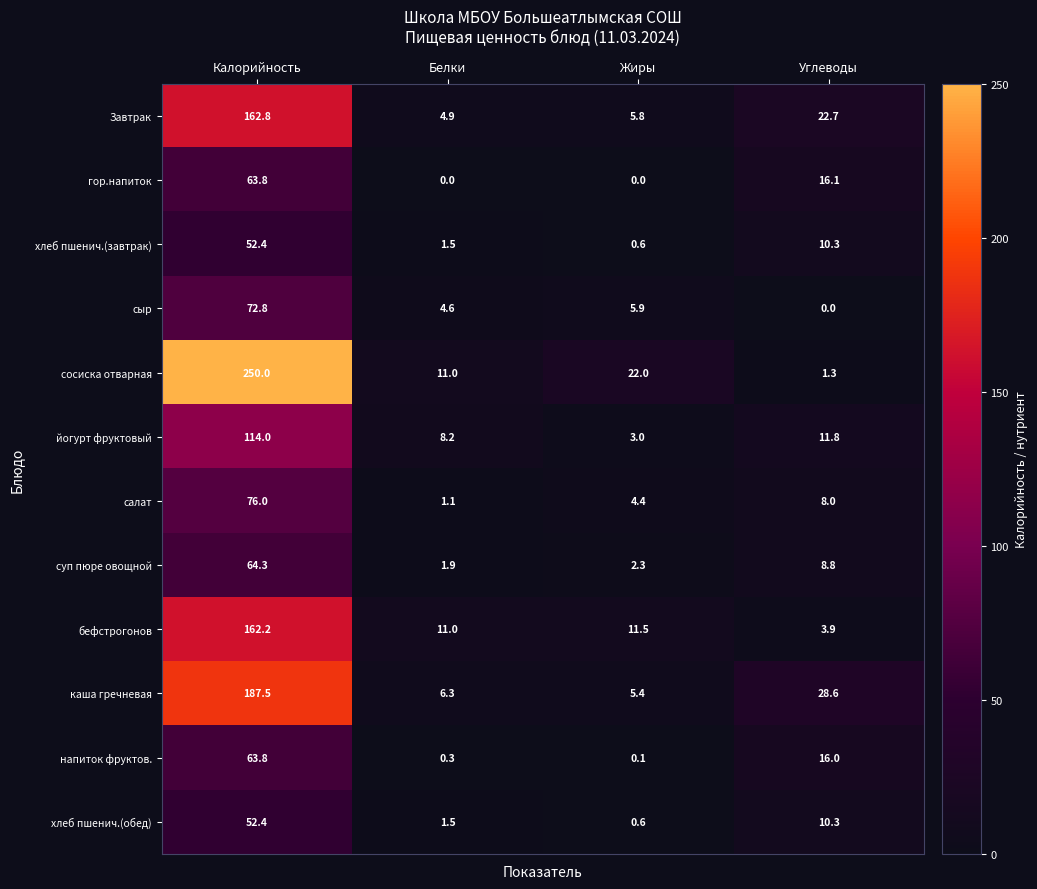

At how many categories does at least one series exceed 72?

1